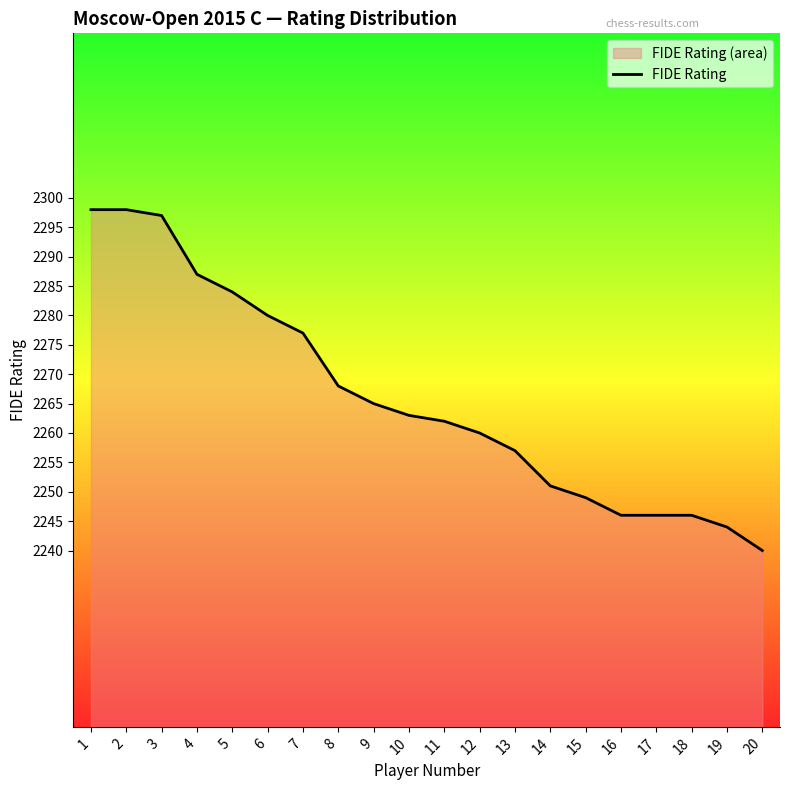

Is it true that the value at 19 is 3812?

False